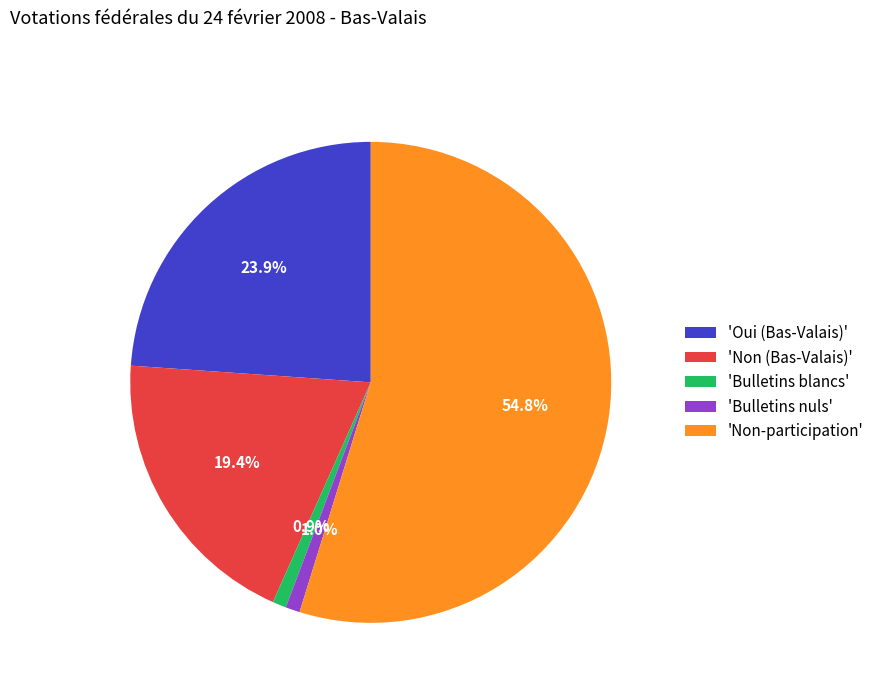

Does 'Non-participation' represent more than half of the total?

Yes